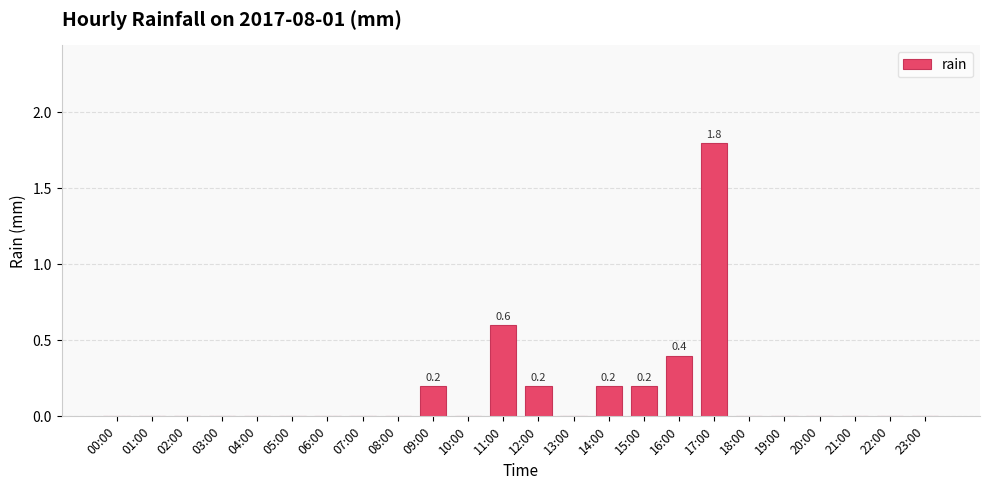

The chart shows a value of 0.1 at 09:00. True or false?

False